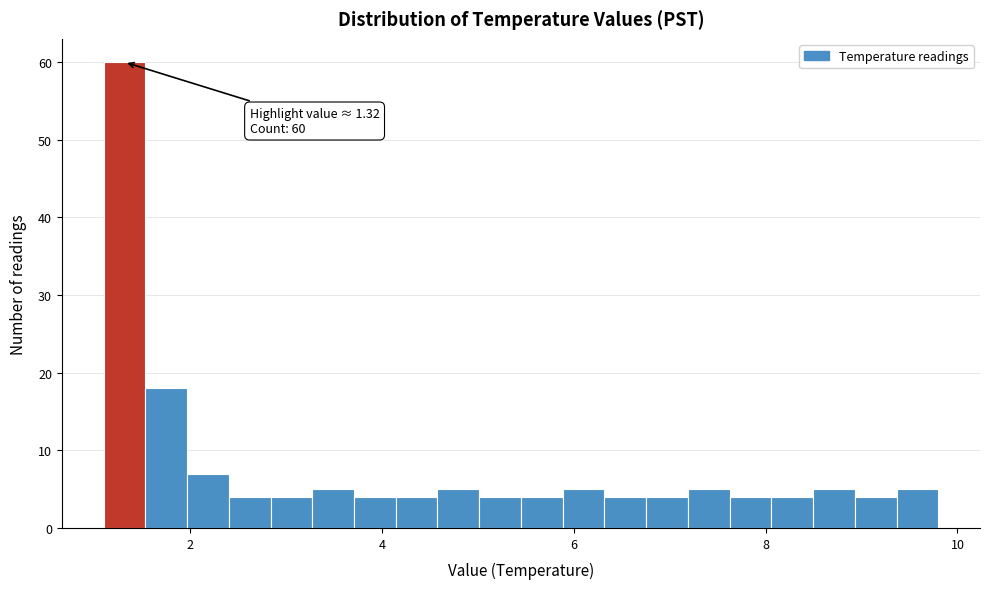

Read against the x-axis, roughly where is the centre of the tallest bar?

1.4